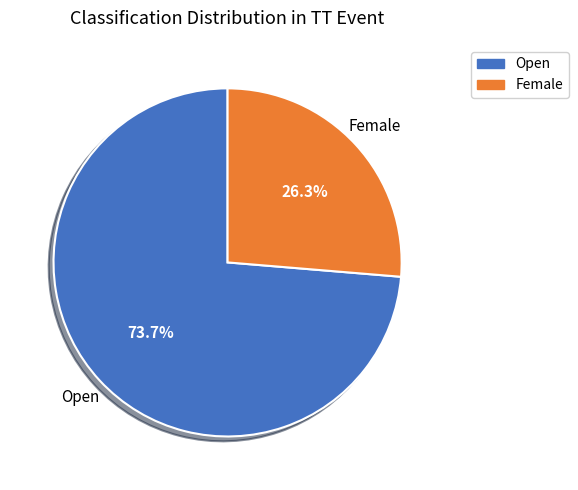

Is there any slice that represents more than half of the pie?

Yes